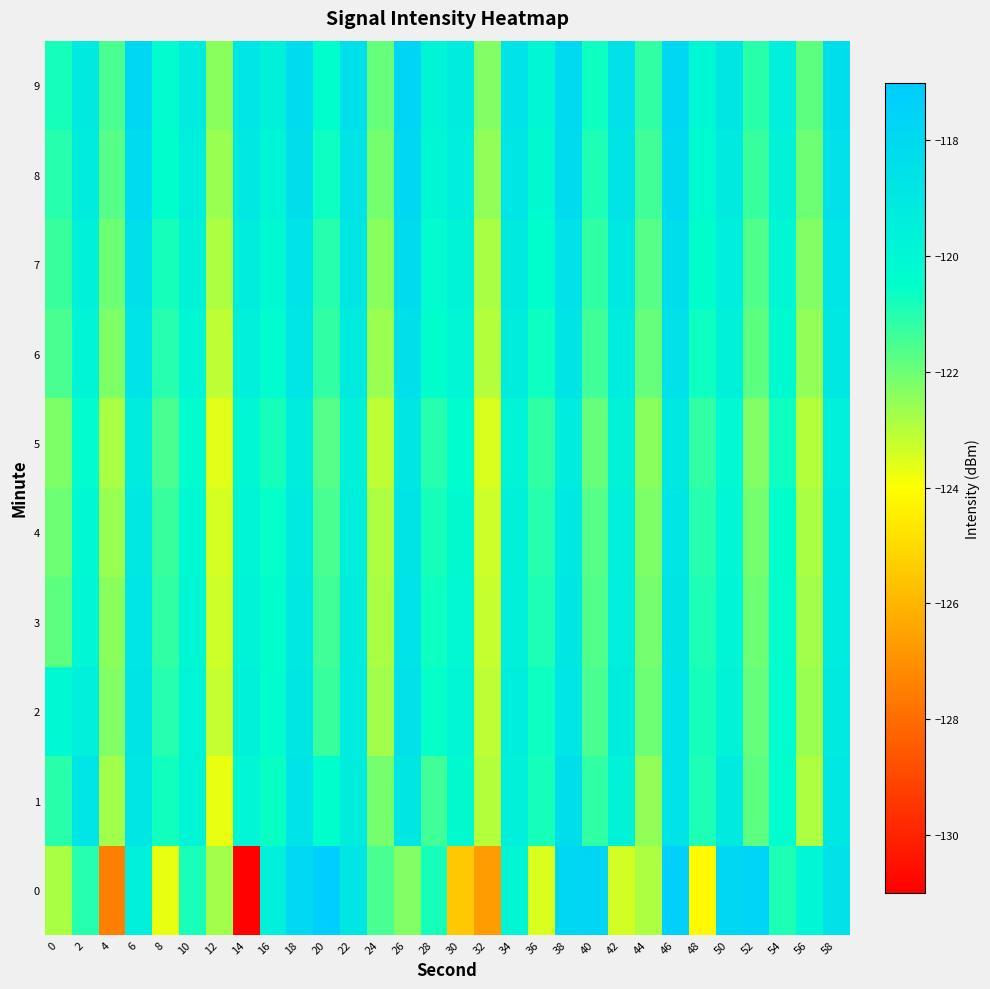

Reading left to right, what are all the values shown in this chart?

0: 0=-122.8	2=-121.0	4=-127.5	6=-119.5	8=-123.7	10=-120.9	12=-122.7	14=-130.9	16=-119.5	18=-118.0	20=-117.2	22=-118.9	24=-121.5	26=-122.3	28=-120.8	30=-125.5	32=-126.7	34=-119.9	36=-123.5	38=-117.8	40=-117.8	42=-123.4	44=-122.9	46=-117.3	48=-124.1	50=-117.8	52=-117.5	54=-120.9	56=-119.9	58=-118.5
1: 0=-121.1	2=-118.8	4=-122.7	6=-118.9	8=-120.8	10=-119.8	12=-123.7	14=-119.9	16=-120.6	18=-118.7	20=-120.5	22=-119.3	24=-122.1	26=-118.9	28=-121.4	30=-120.2	32=-123.0	34=-119.5	36=-120.8	38=-118.3	40=-121.2	42=-119.7	44=-122.5	46=-118.6	48=-120.9	50=-119.1	52=-121.8	54=-120.4	56=-122.9	58=-119.0
2: 0=-120.1	2=-119.5	4=-122.3	6=-118.7	8=-121.0	10=-119.8	12=-123.2	14=-119.6	16=-120.4	18=-118.9	20=-121.3	22=-119.2	24=-122.7	26=-118.5	28=-120.6	30=-119.9	32=-123.1	34=-119.4	36=-120.7	38=-118.8	40=-121.5	42=-119.3	44=-122.0	46=-118.6	48=-120.8	50=-119.7	52=-121.9	54=-120.3	56=-122.6	58=-119.1
3: 0=-121.8	2=-119.9	4=-122.4	6=-118.8	8=-121.2	10=-120.0	12=-123.3	14=-119.7	16=-120.5	18=-119.0	20=-121.4	22=-119.3	24=-122.8	26=-118.6	28=-120.7	30=-120.1	32=-123.2	34=-119.5	36=-120.9	38=-118.9	40=-121.6	42=-119.4	44=-122.1	46=-118.7	48=-120.9	50=-119.8	52=-122.0	54=-120.4	56=-122.7	58=-119.2
4: 0=-122.0	2=-120.1	4=-122.6	6=-119.0	8=-121.3	10=-120.1	12=-123.4	14=-119.8	16=-120.6	18=-119.1	20=-121.5	22=-119.4	24=-122.9	26=-118.7	28=-120.8	30=-120.2	32=-123.3	34=-119.6	36=-121.0	38=-119.0	40=-121.7	42=-119.5	44=-122.2	46=-118.8	48=-121.0	50=-119.9	52=-122.1	54=-120.5	56=-122.8	58=-119.3
5: 0=-122.2	2=-120.3	4=-122.8	6=-119.2	8=-121.5	10=-120.3	12=-123.6	14=-120.0	16=-120.8	18=-119.3	20=-121.7	22=-119.6	24=-123.1	26=-118.9	28=-121.0	30=-120.4	32=-123.5	34=-119.8	36=-121.2	38=-119.2	40=-121.9	42=-119.7	44=-122.4	46=-119.0	48=-121.2	50=-120.1	52=-122.3	54=-120.7	56=-123.0	58=-119.5
6: 0=-121.5	2=-119.8	4=-122.2	6=-118.6	8=-121.0	10=-119.9	12=-123.1	14=-119.5	16=-120.3	18=-118.8	20=-121.2	22=-119.1	24=-122.6	26=-118.4	28=-120.5	30=-119.9	32=-123.0	34=-119.3	36=-120.7	38=-118.7	40=-121.4	42=-119.2	44=-121.9	46=-118.5	48=-120.7	50=-119.6	52=-121.8	54=-120.2	56=-122.5	58=-119.0
7: 0=-121.3	2=-119.6	4=-122.0	6=-118.4	8=-120.8	10=-119.7	12=-122.9	14=-119.3	16=-120.1	18=-118.6	20=-121.0	22=-118.9	24=-122.4	26=-118.2	28=-120.3	30=-119.7	32=-122.8	34=-119.1	36=-120.5	38=-118.5	40=-121.2	42=-119.0	44=-121.7	46=-118.3	48=-120.5	50=-119.4	52=-121.6	54=-120.0	56=-122.3	58=-118.8
8: 0=-121.0	2=-119.3	4=-121.7	6=-118.1	8=-120.5	10=-119.4	12=-122.6	14=-119.0	16=-119.8	18=-118.3	20=-120.7	22=-118.6	24=-122.1	26=-117.9	28=-120.0	30=-119.4	32=-122.5	34=-118.8	36=-120.2	38=-118.2	40=-120.9	42=-118.7	44=-121.4	46=-118.0	48=-120.2	50=-119.1	52=-121.3	54=-119.7	56=-122.0	58=-118.5
9: 0=-120.8	2=-119.1	4=-121.5	6=-117.9	8=-120.3	10=-119.2	12=-122.4	14=-118.8	16=-119.6	18=-118.1	20=-120.5	22=-118.4	24=-121.9	26=-117.7	28=-119.8	30=-119.2	32=-122.3	34=-118.6	36=-120.0	38=-118.0	40=-120.7	42=-118.5	44=-121.2	46=-117.8	48=-120.0	50=-118.9	52=-121.1	54=-119.5	56=-121.8	58=-118.3